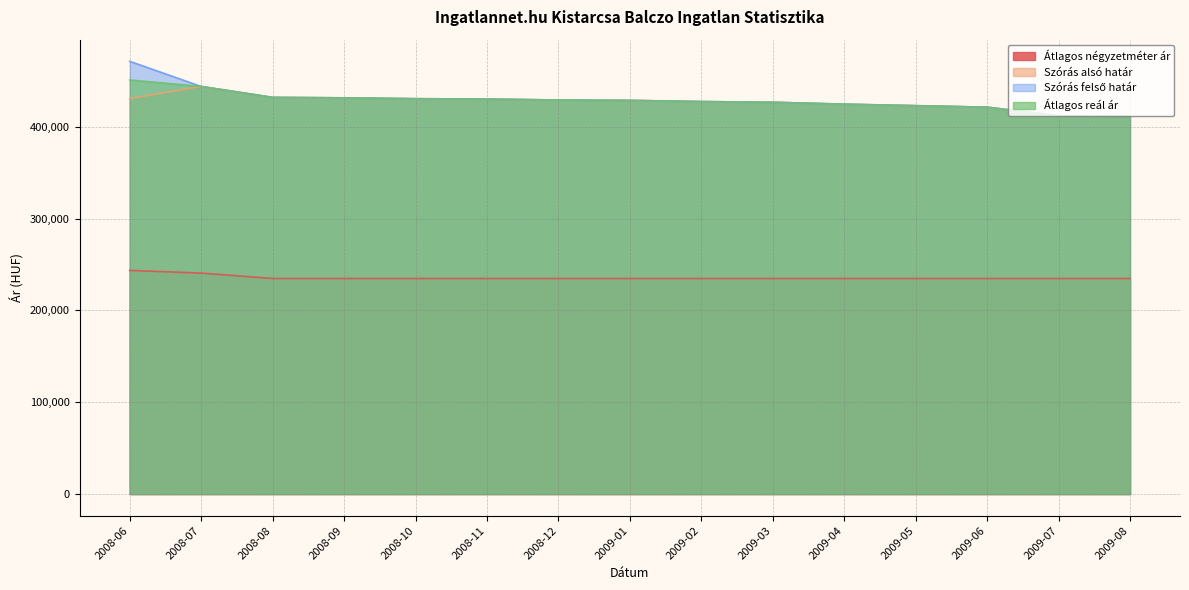

Which series changed the most between 2009-02 and 2009-05?

Szórás alsó határ